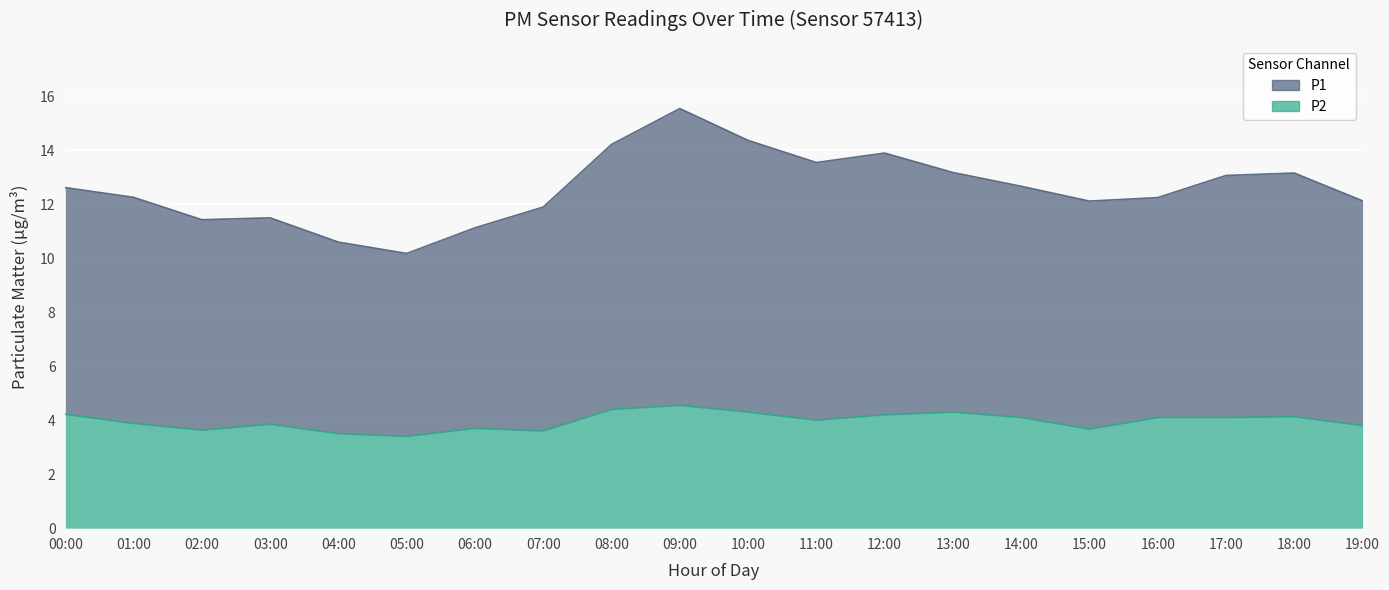

Which series has the widest spread of values?

P1